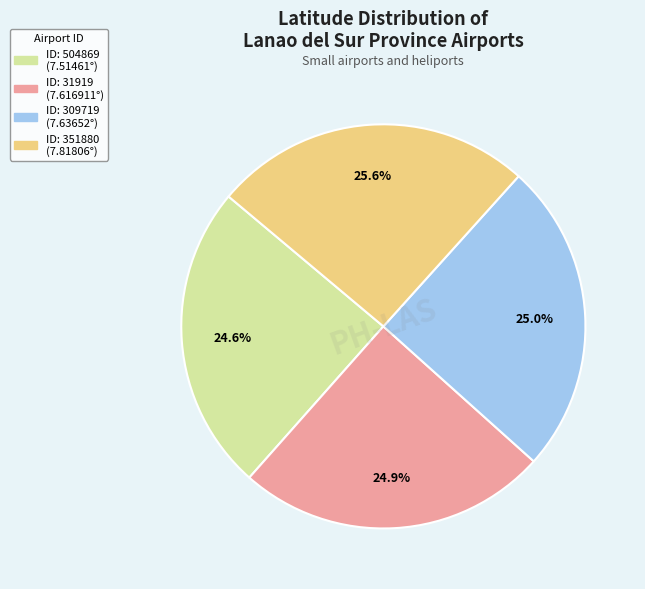

Does any single category account for the majority?

No